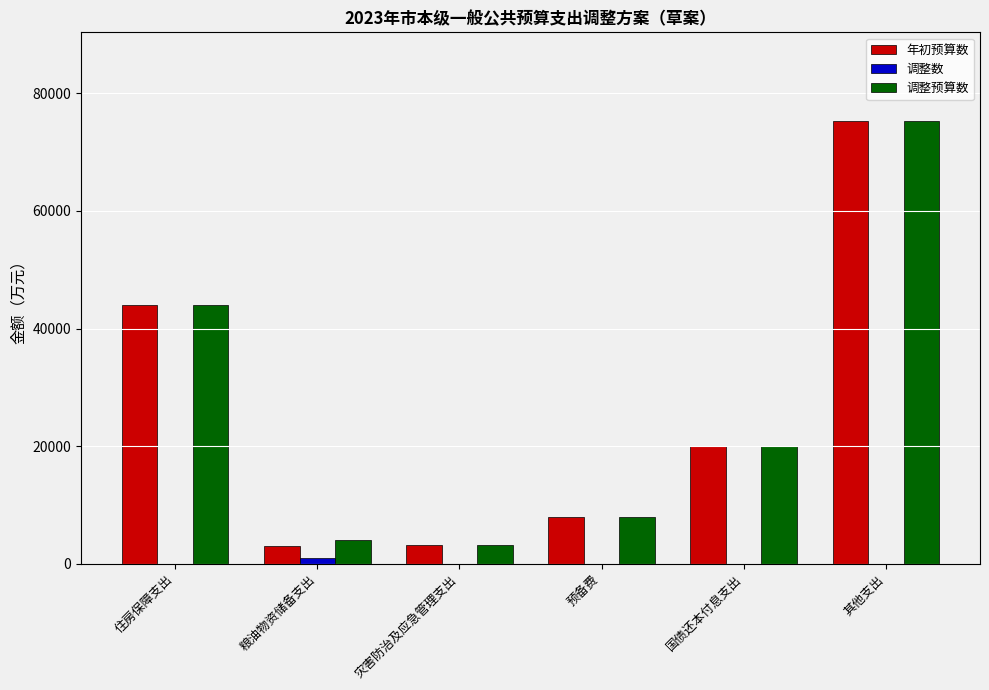

What is the maximum value shown in the chart?

75290.9